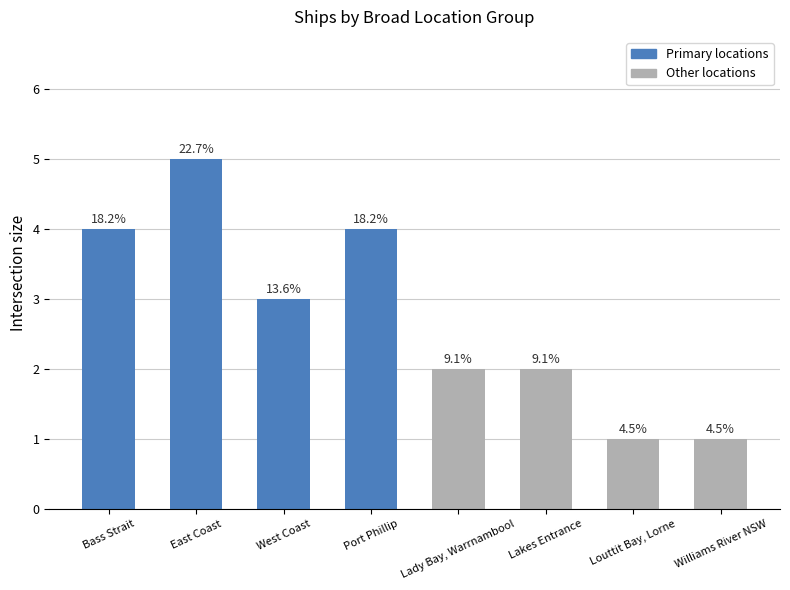

Count the values in the range 2 to 4.

5